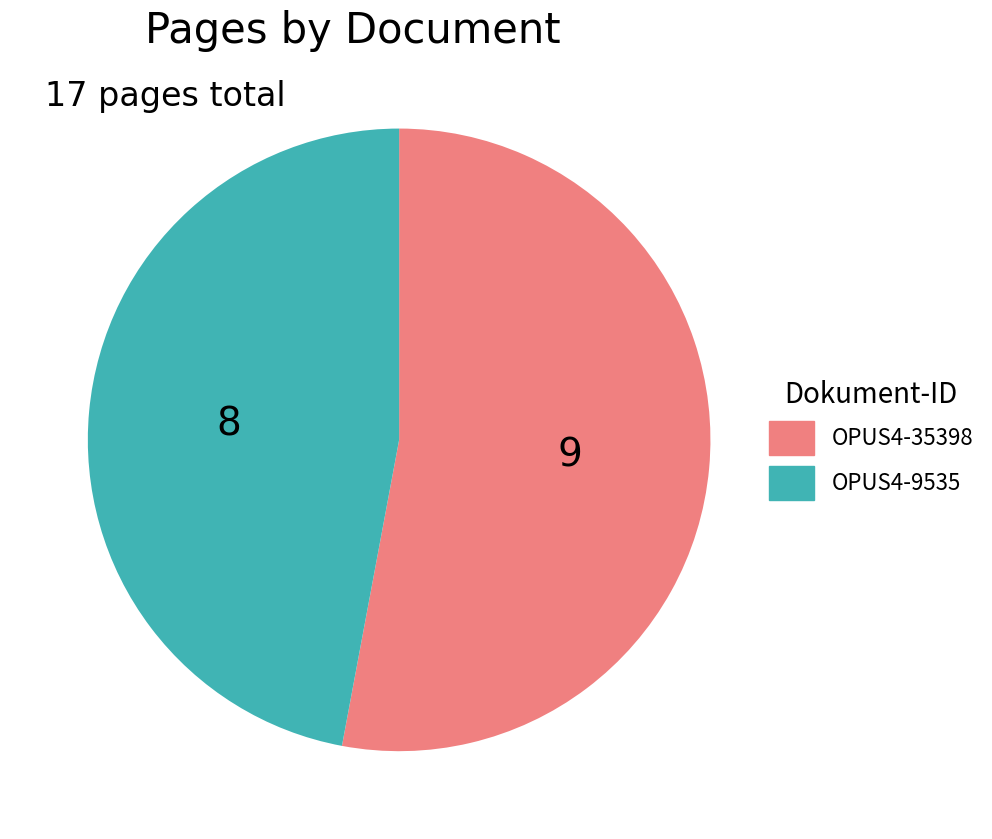

The OPUS4-9535 slice represents 33% of the pie. True or false?

False